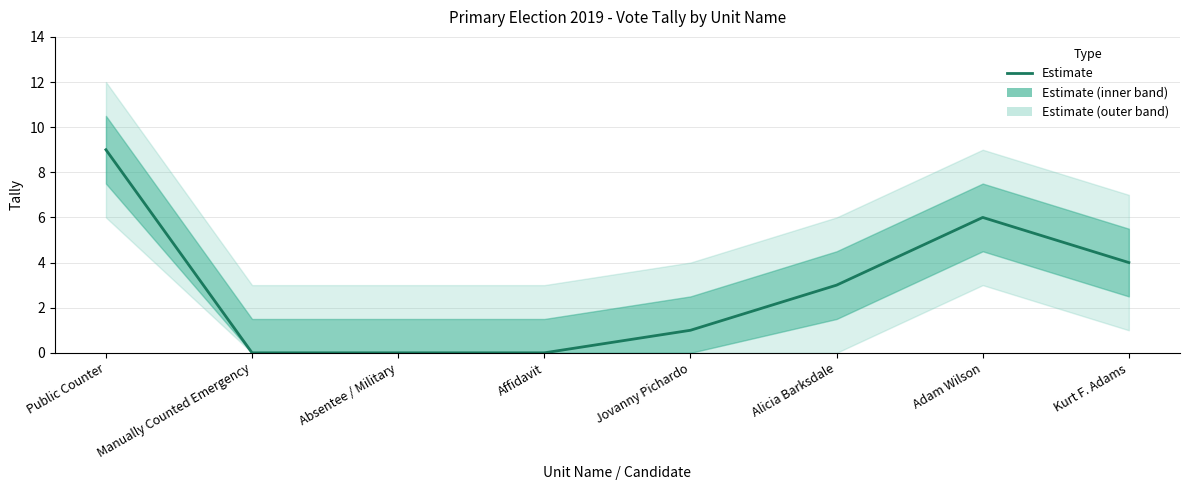

Where is the data nearest to the value 4?

Kurt F. Adams